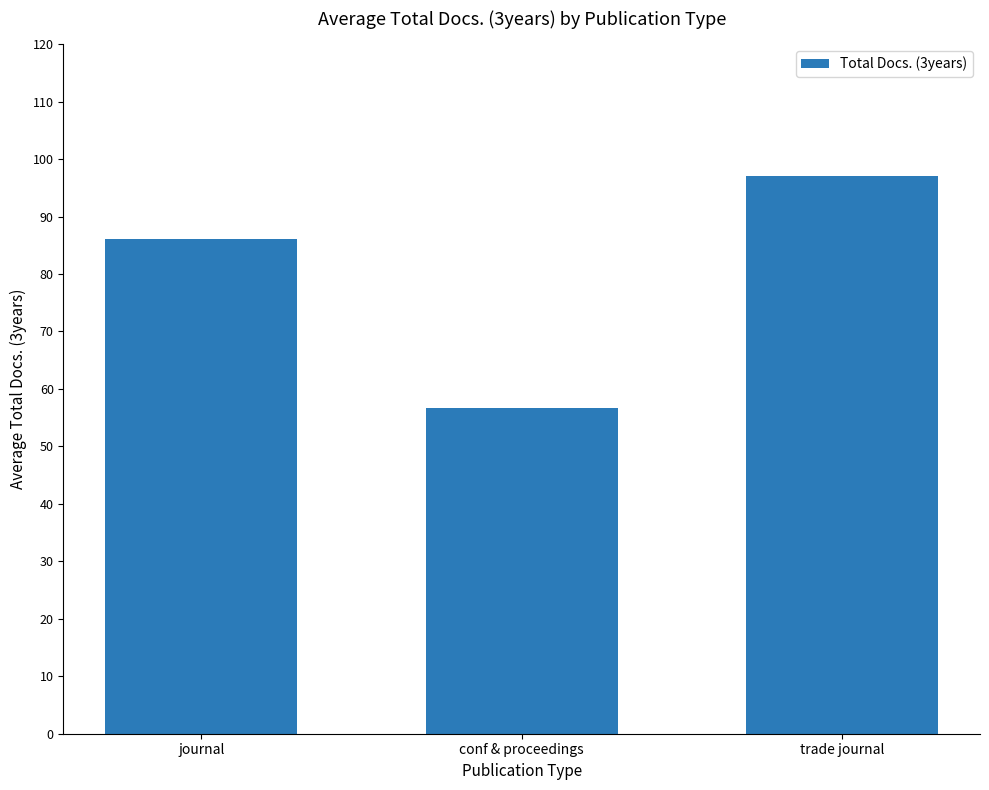

The chart shows a value of 86.1 at journal. True or false?

True